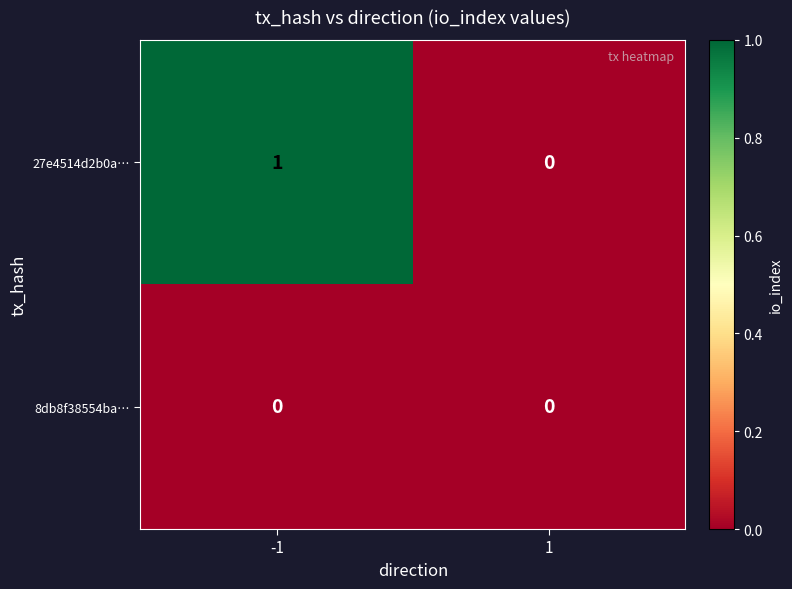

How many positive values does the 27e4514d2b0a… series have?

1